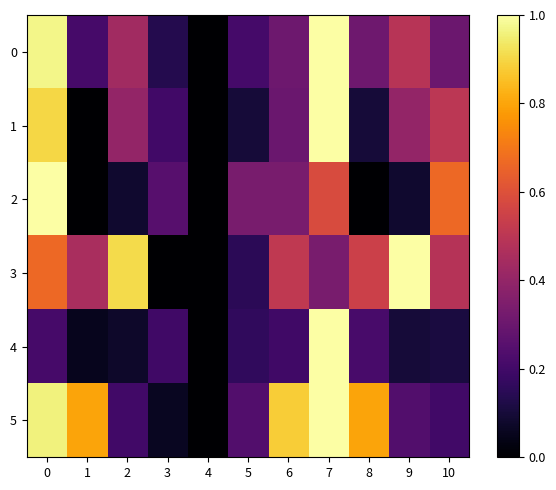

Between 2 and 8, which series saw the biggest shift?

5